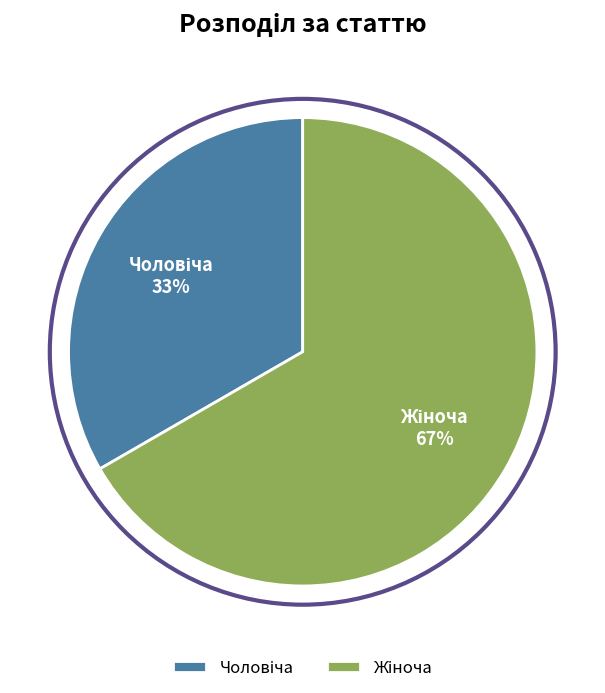

Is there any slice that represents more than half of the pie?

Yes